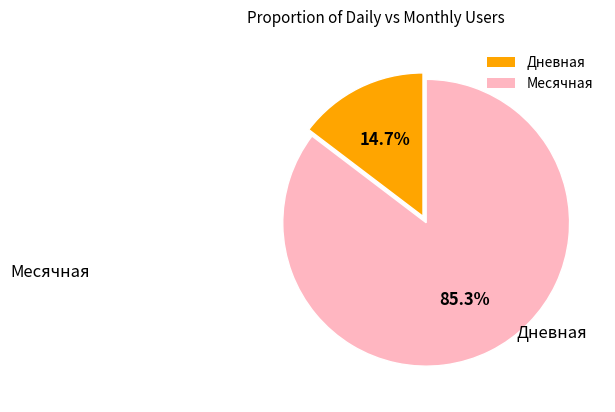

Does any single category account for the majority?

Yes